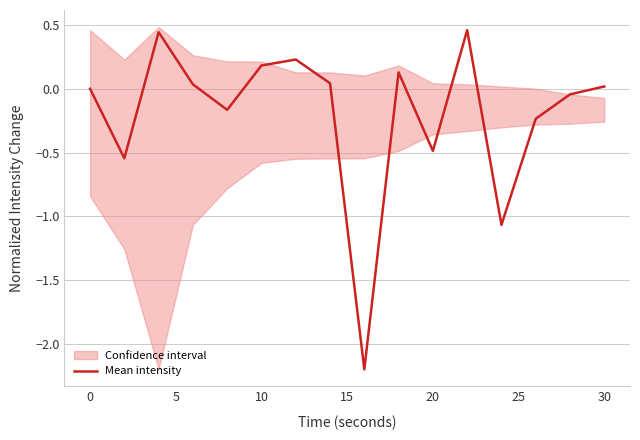

How many lines are shown in the chart?

1